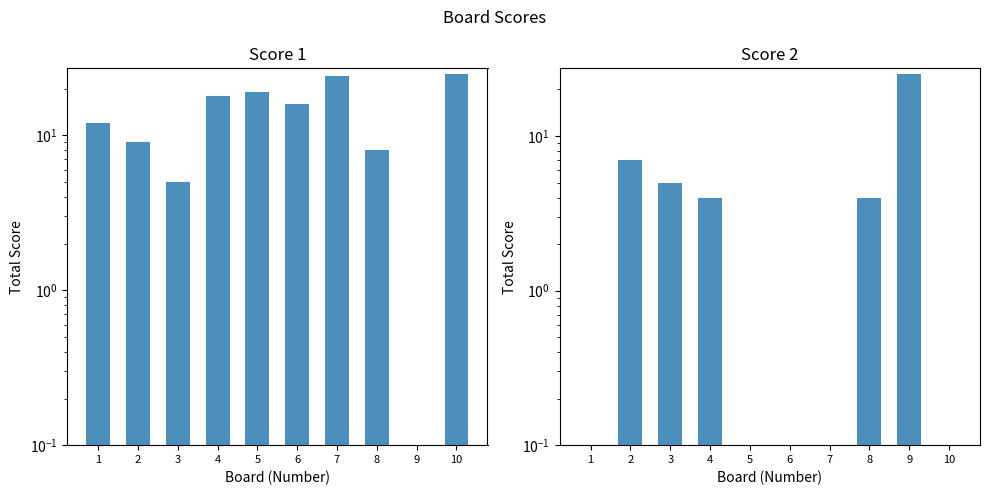

Which has a higher value, 6 or 3?

6